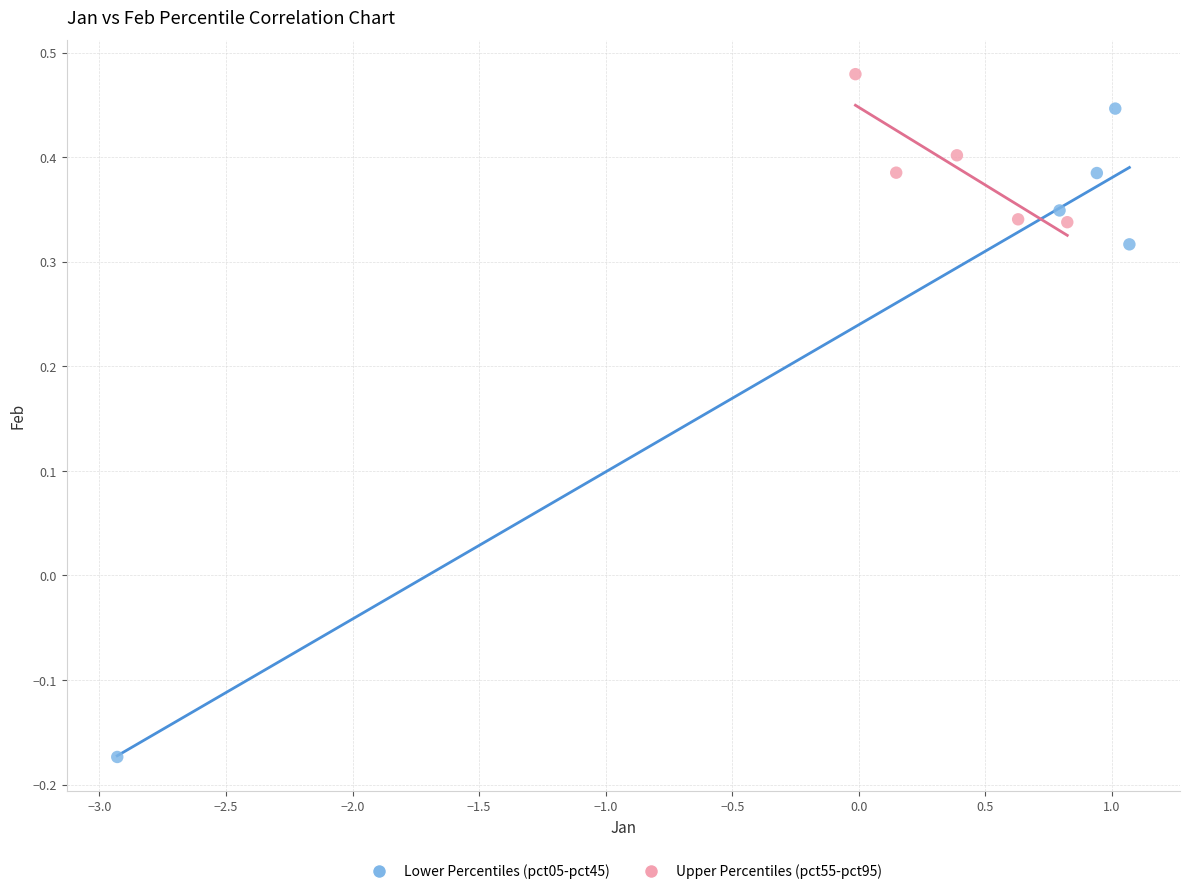

Which series has the largest Y range (max minus min)?

Lower Percentiles (pct05-pct45)